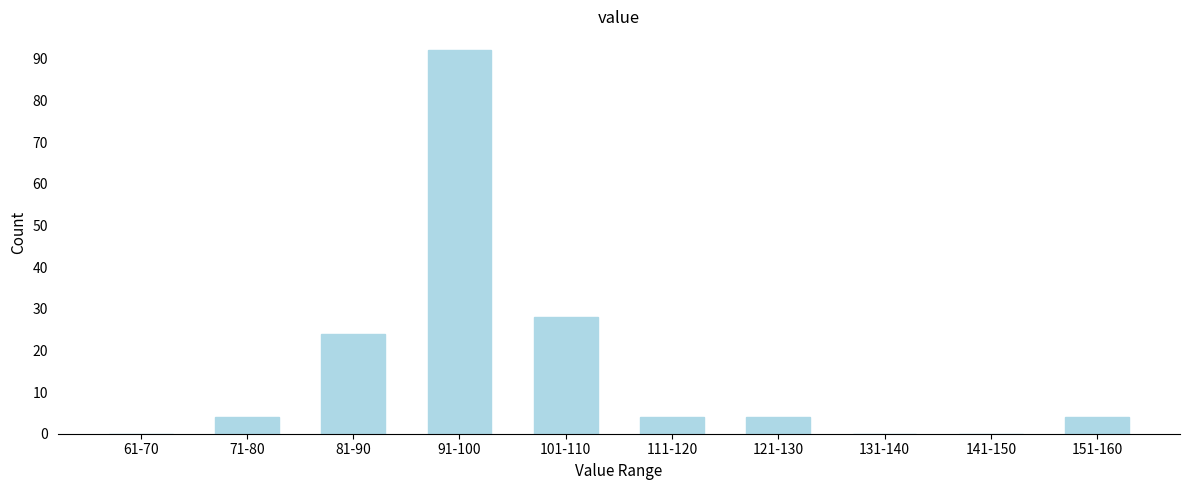

Reading right to left, transcribe all the data shown in this chart.

151-160=4	141-150=0	131-140=0	121-130=4	111-120=4	101-110=28	91-100=92	81-90=24	71-80=4	61-70=0